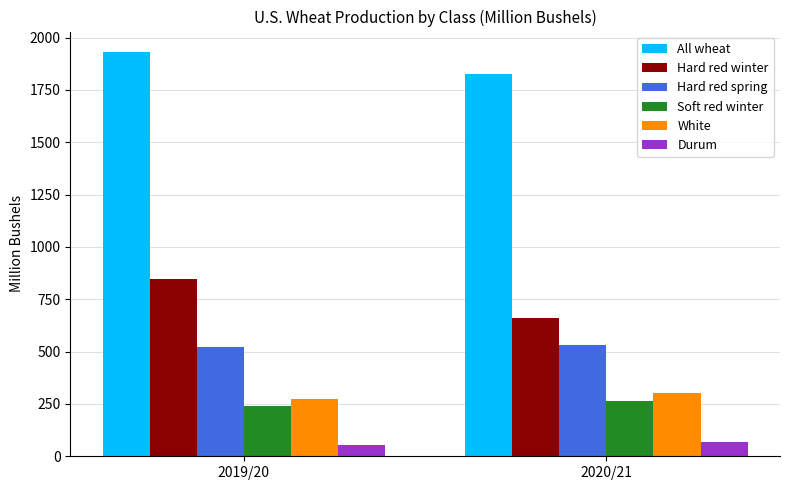

What is the spread (max minus min) of values at 2019/20?

1878.1